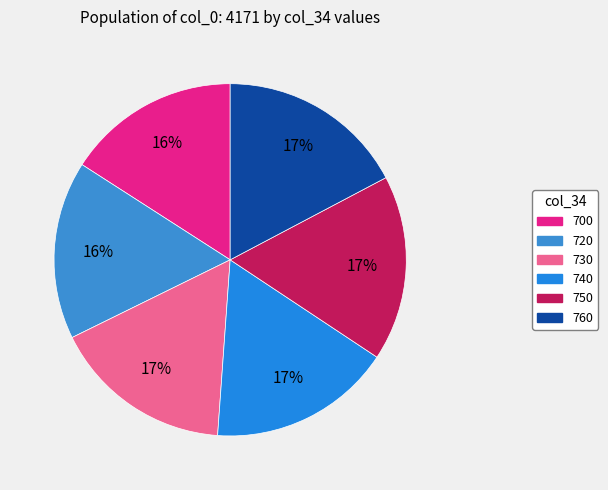

Is 720 the majority of the pie?

No